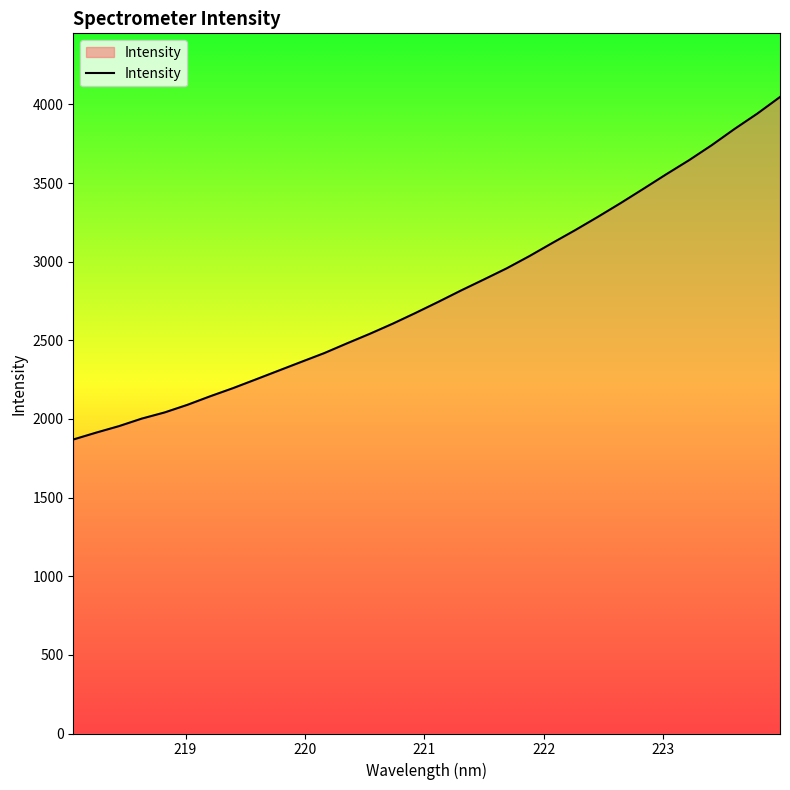

What is the average value?

2797.1